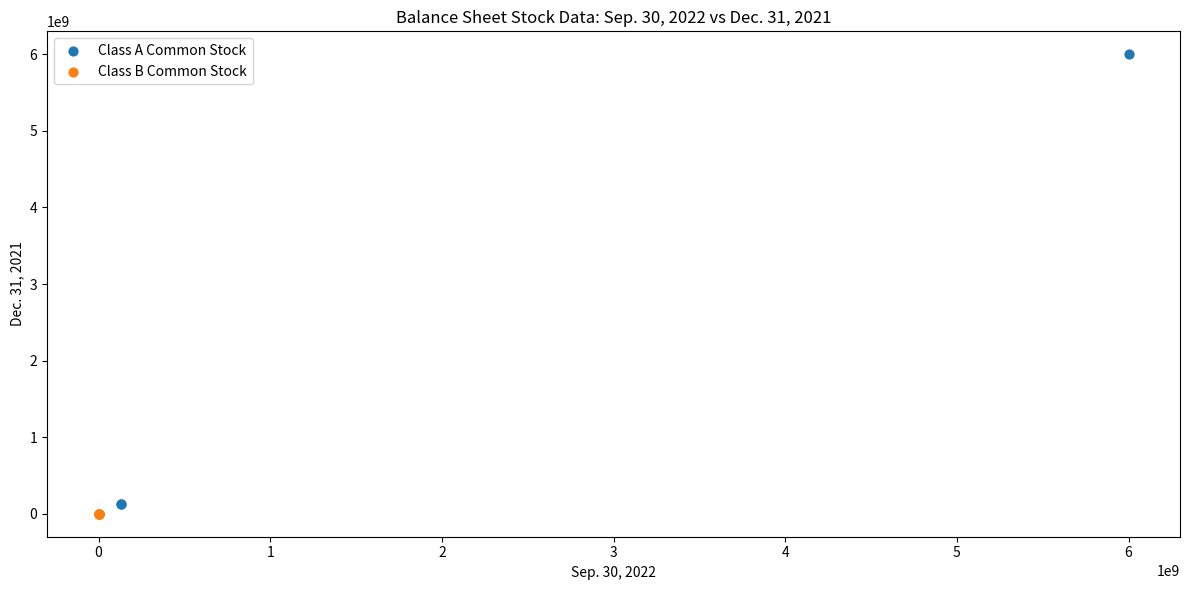

Which series reaches the maximum Y coordinate?

Class A Common Stock